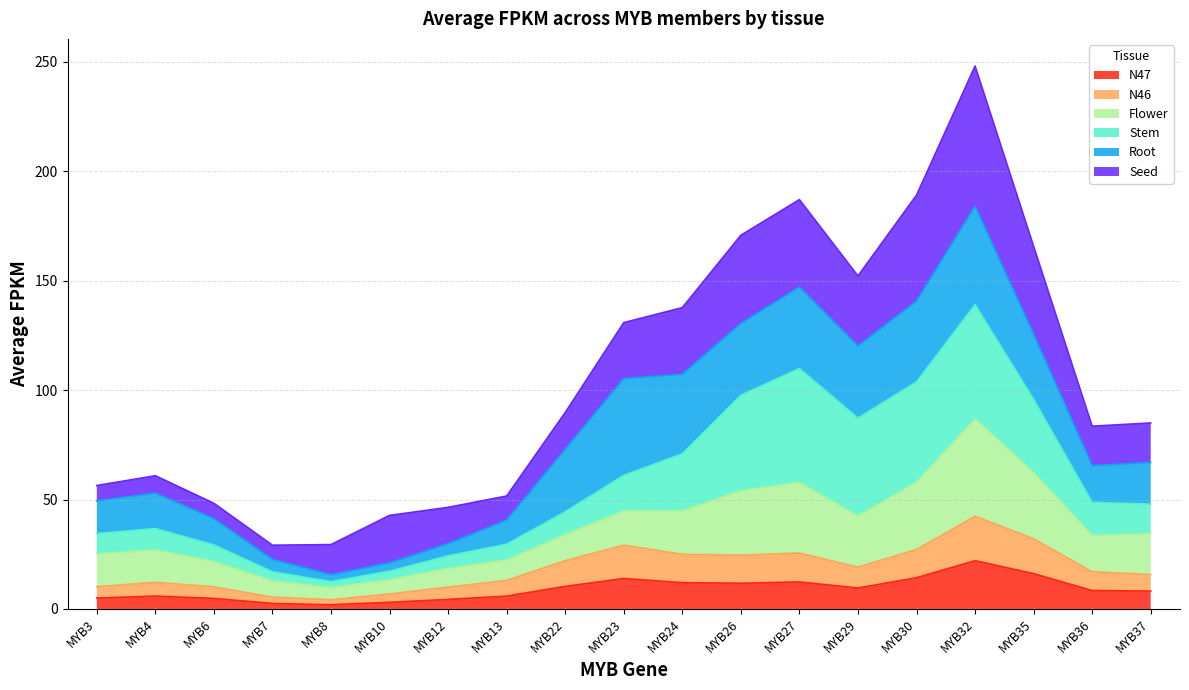

At which label does N47 reach its peak?

MYB32